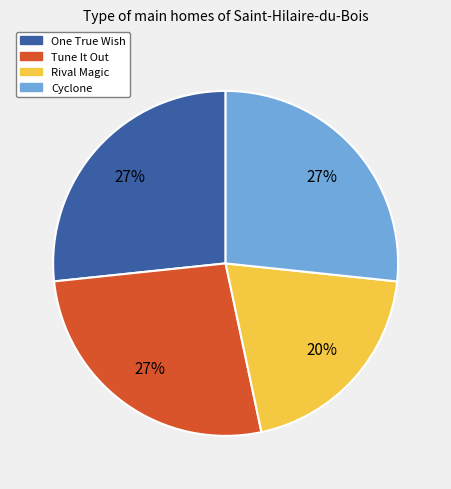

Is it true that Tune It Out is 27% of the pie?

True